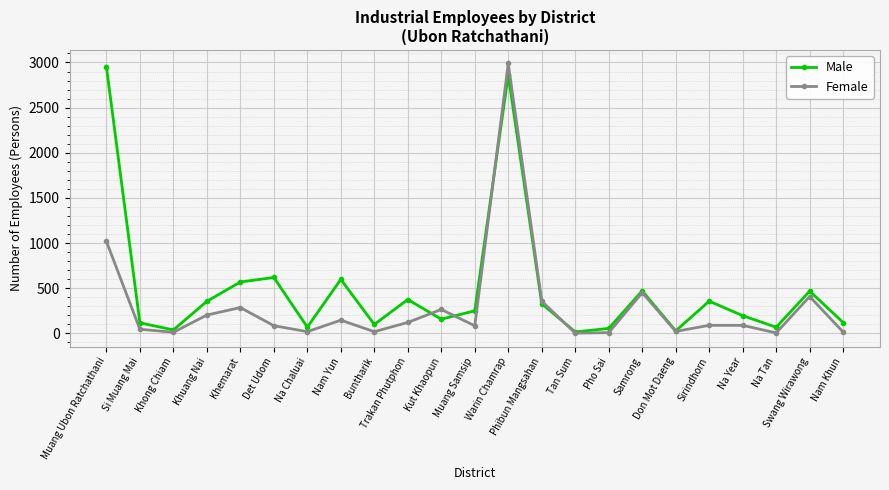

The value of Male at Khemarat is 316. True or false?

False